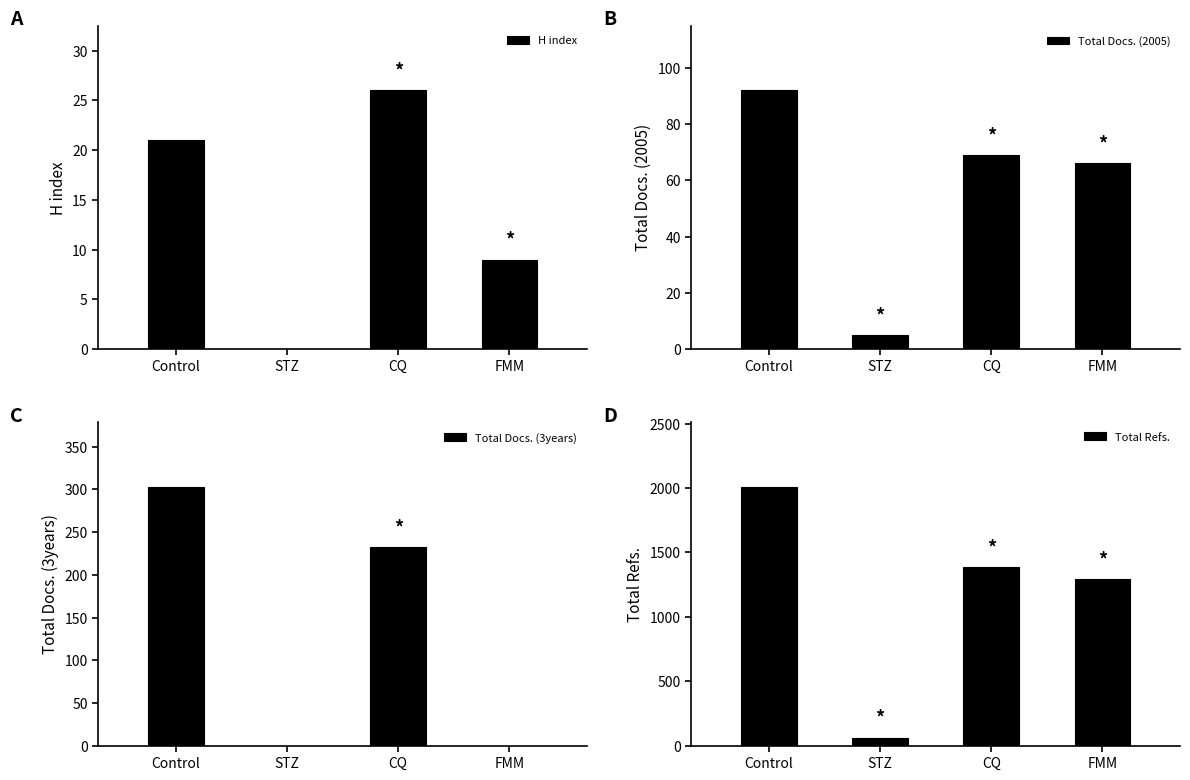

What is the total value across all series at FMM?

1369